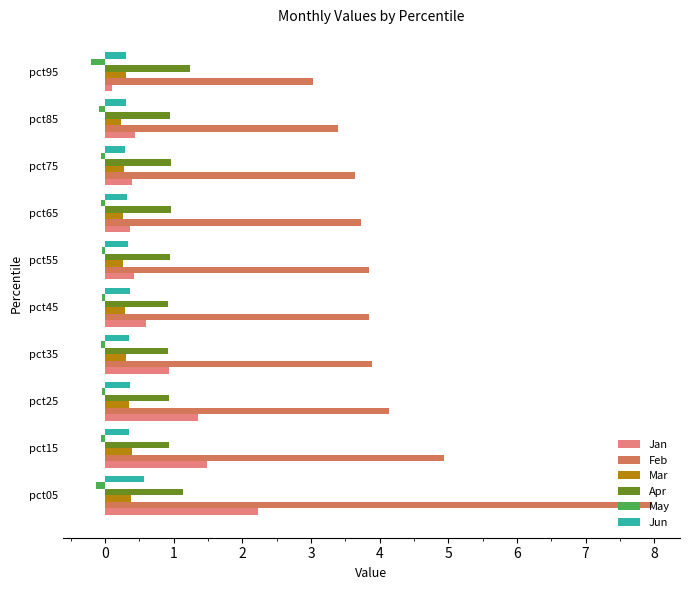

What is the average value of the Apr series?

1.0